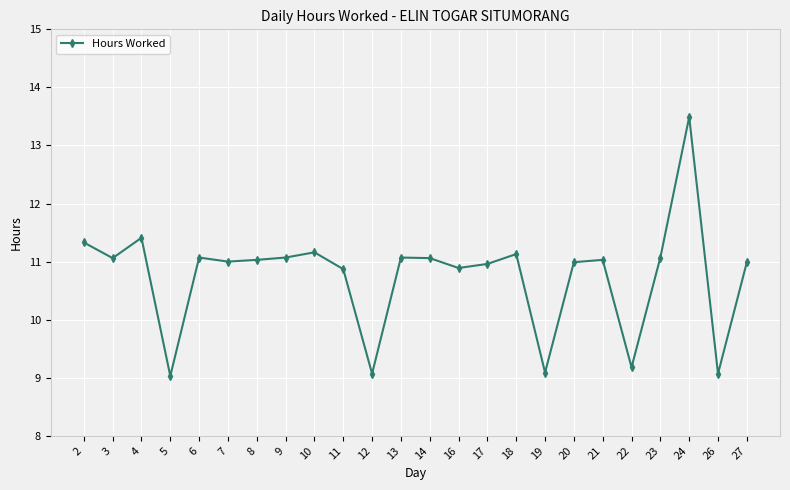

Reading left to right, list all the values displayed in this chart.

2=11.3	3=11.1	4=11.4	5=9.0	6=11.1	7=11.0	8=11.0	9=11.1	10=11.2	11=10.9	12=9.1	13=11.1	14=11.1	16=10.9	17=11.0	18=11.1	19=9.1	20=11.0	21=11.0	22=9.2	23=11.1	24=13.5	26=9.1	27=11.0